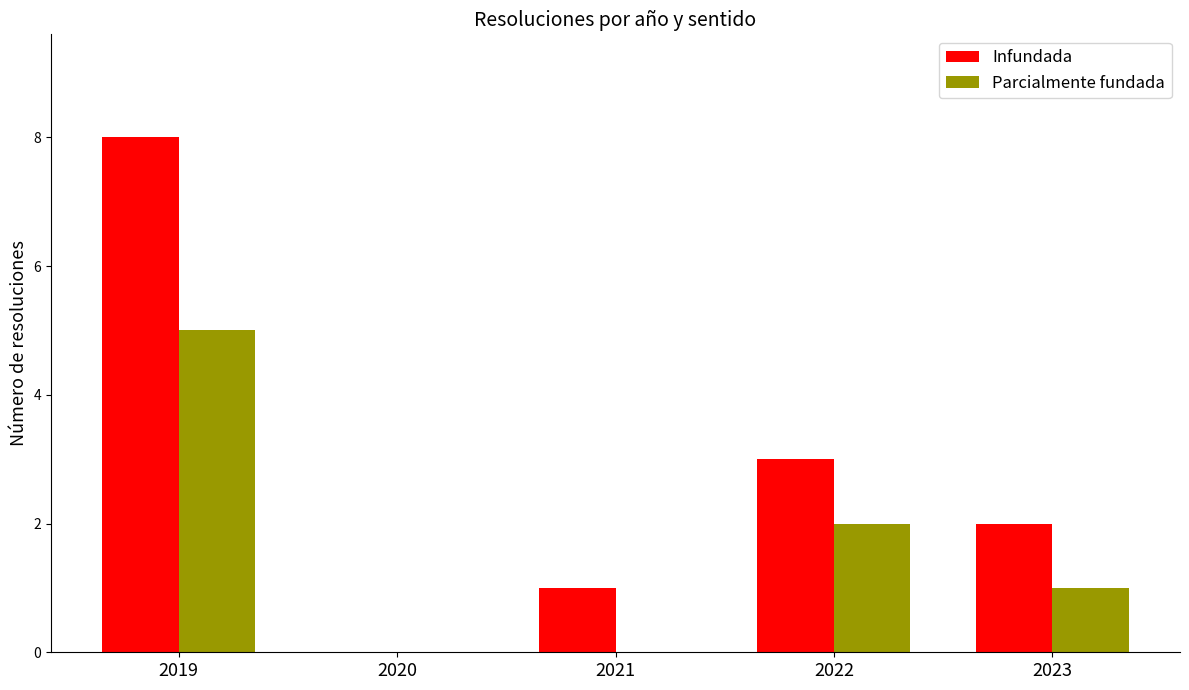

Where does the Parcialmente fundada series first go above 1?

2019